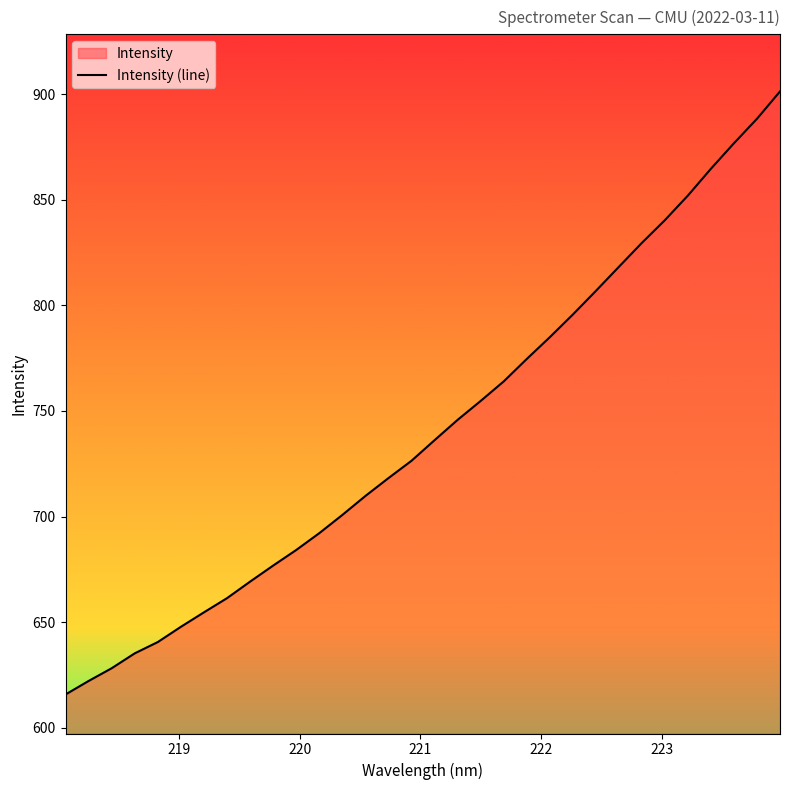

Reading right to left, what are all the values shown in this chart?

901.3	888.3	876.8	864.7	852.0	840.3	829.6	818.2	806.8	795.6	784.9	774.6	764.0	754.7	745.8	736.2	726.4	718.2	709.7	700.8	692.1	684.2	676.8	669.2	661.4	654.7	647.8	640.6	635.3	628.2	622.2	615.8